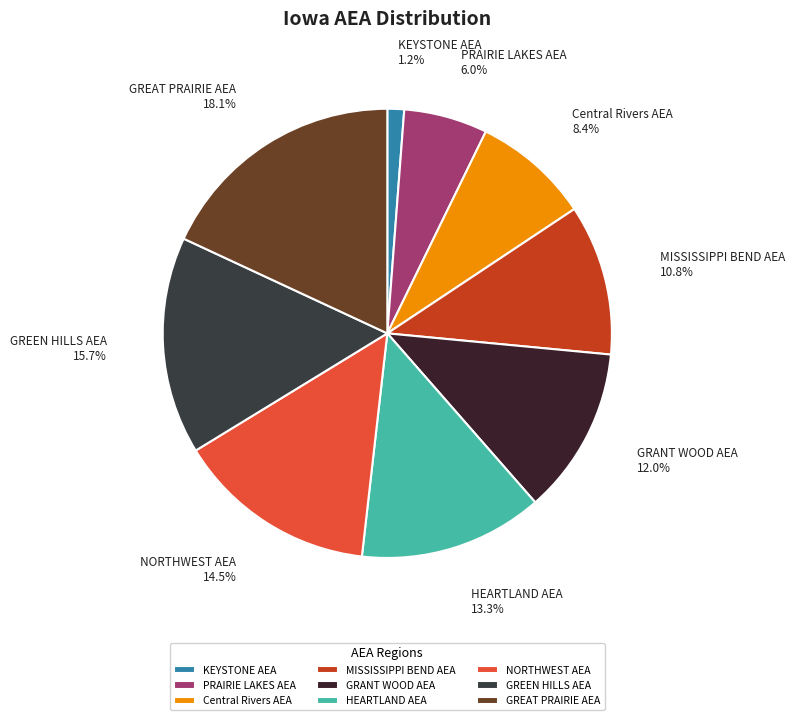

Which has a higher value, GREEN HILLS AEA or Central Rivers AEA?

GREEN HILLS AEA